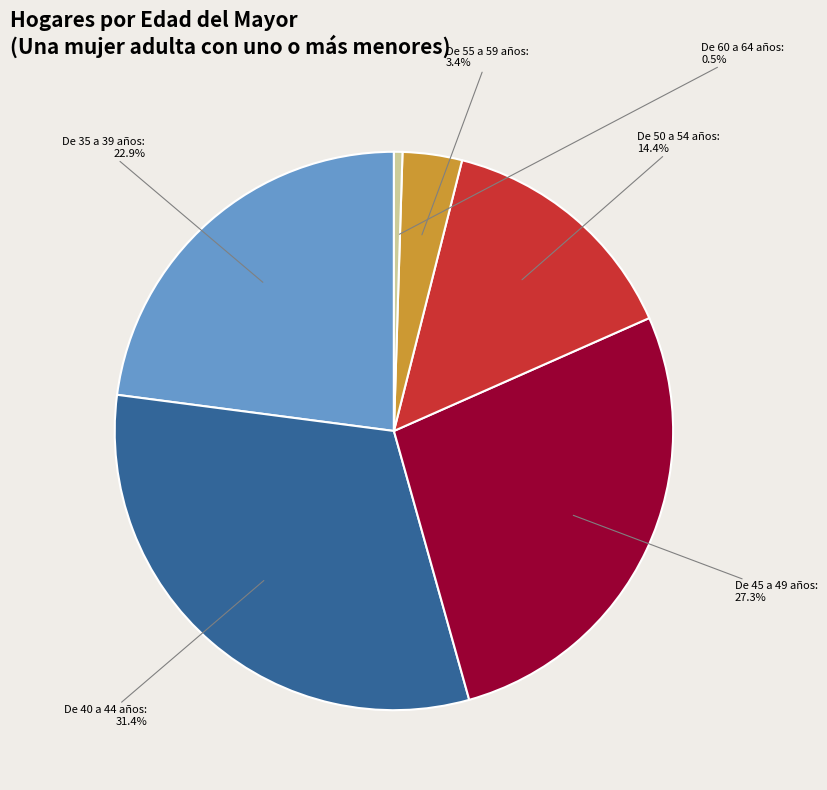

How many segments does this pie chart have?

6